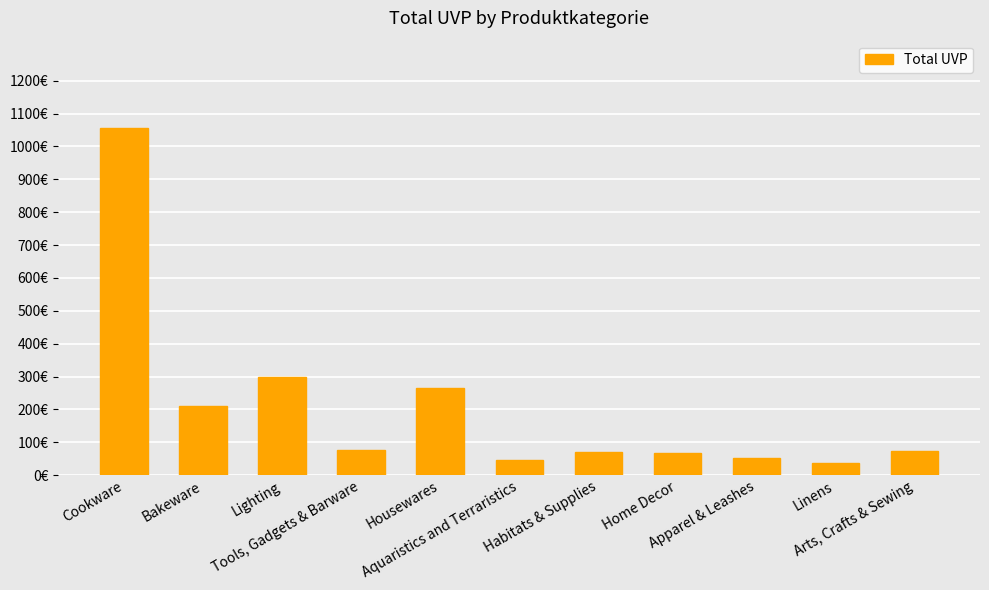

What is the smallest value displayed?

37.2